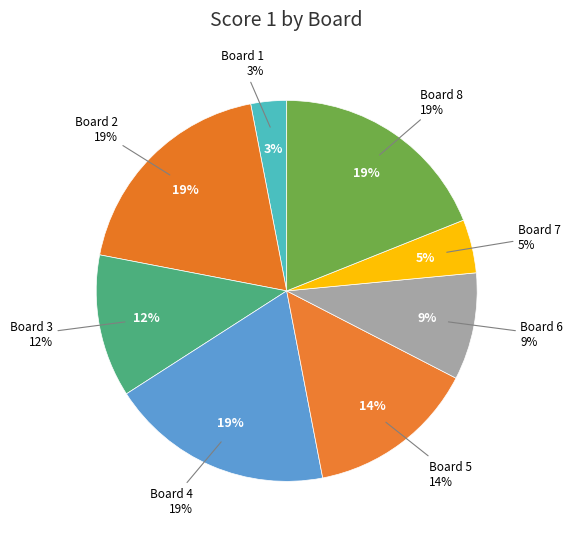

Rank the categories by value from highest to lowest.

Board 2, Board 4, Board 8, Board 5, Board 3, Board 6, Board 7, Board 1